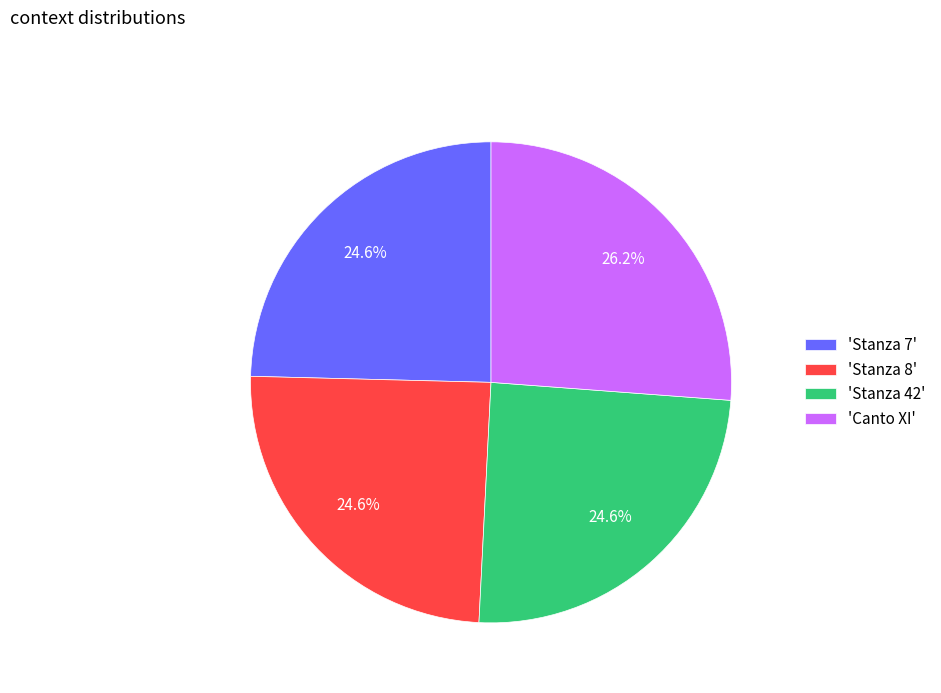

What percentage is NOT represented by 'Stanza 8'?

75.4%